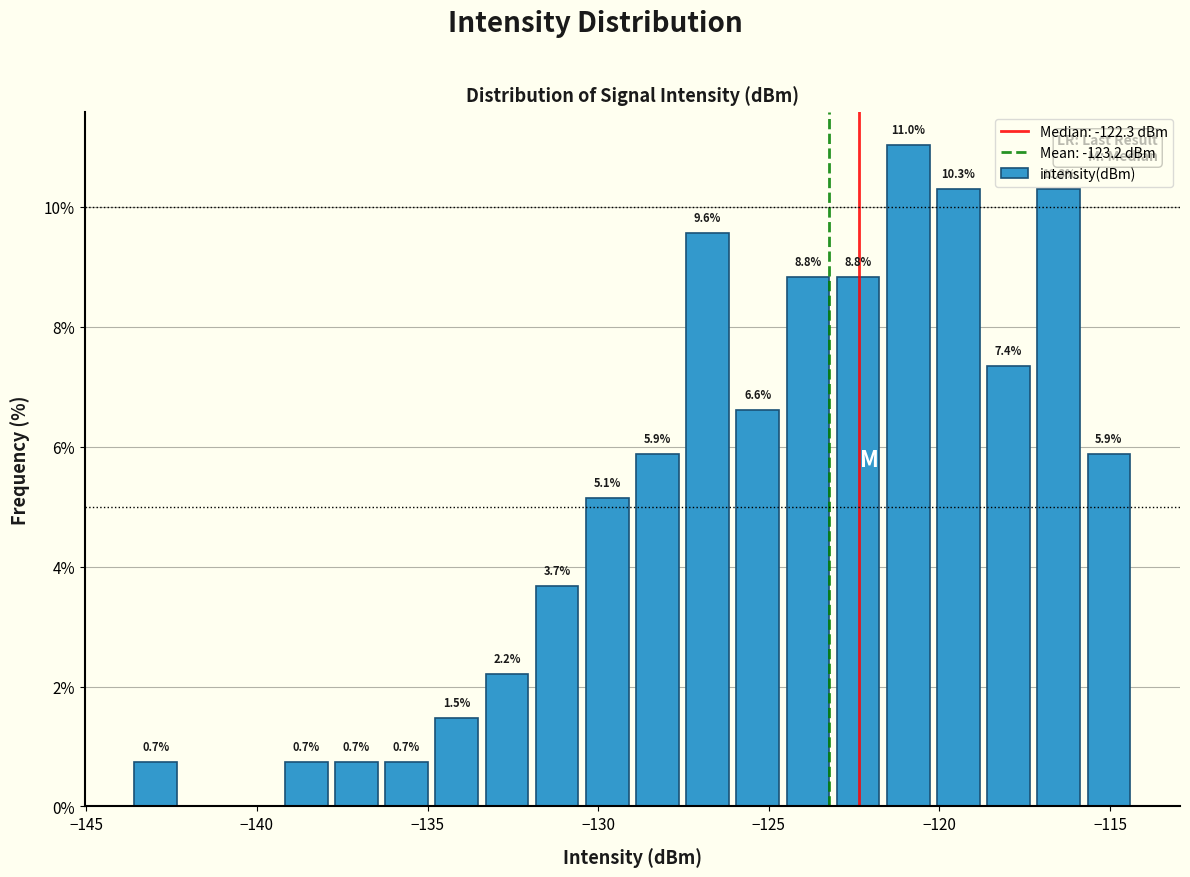

Read against the x-axis, roughly where is the centre of the tallest bar?

-121.0